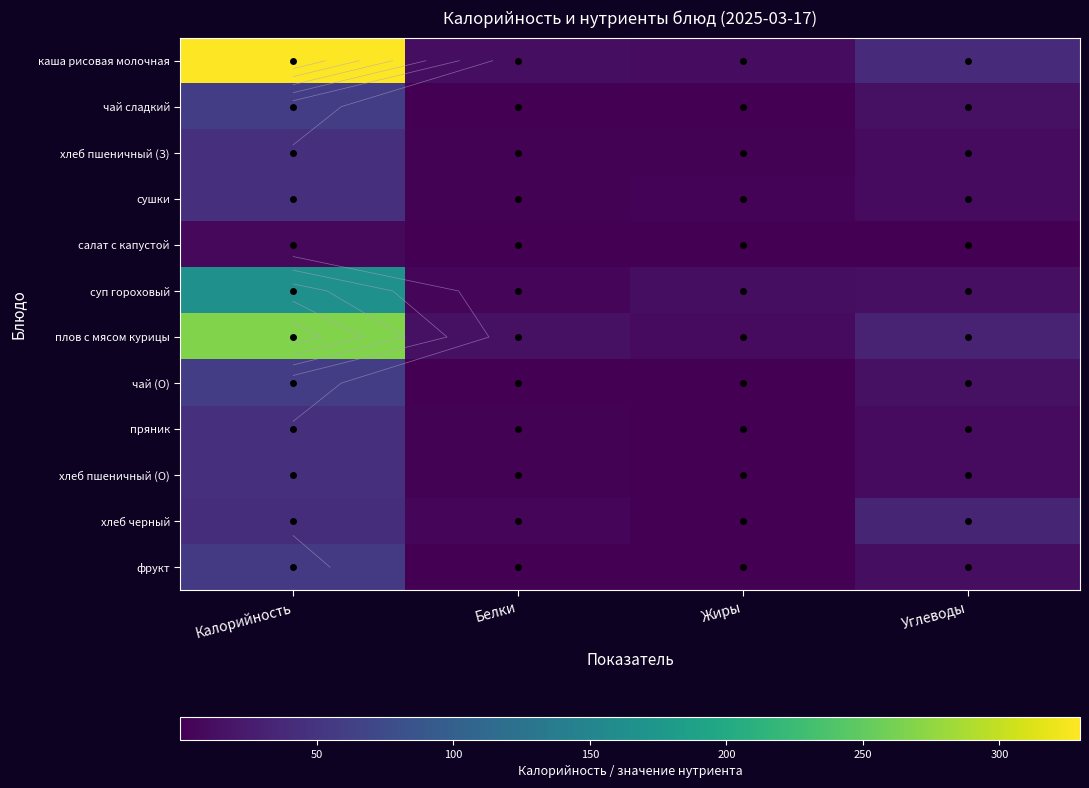

True or false: сушки has a value of 25.5 at Калорийность.

False